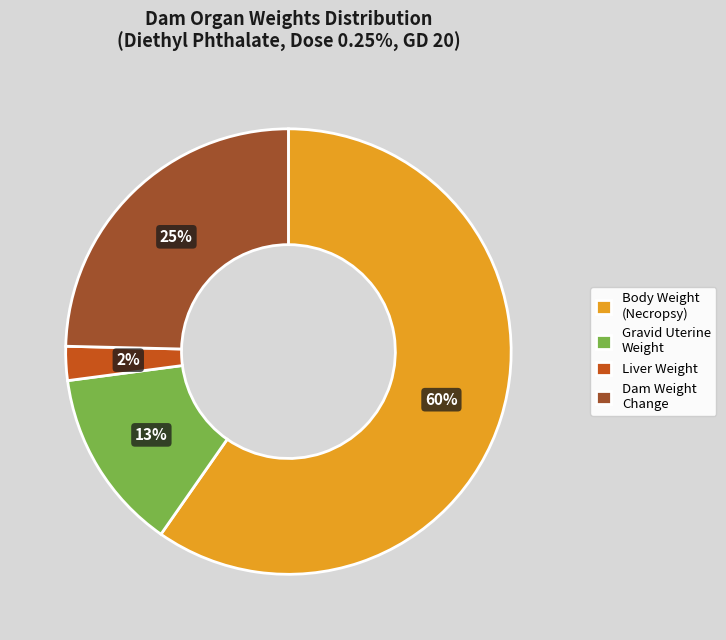

Rank the categories by value from lowest to highest.

Liver Weight, Gravid Uterine Weight, Dam Weight Change, Body Weight (Necropsy)